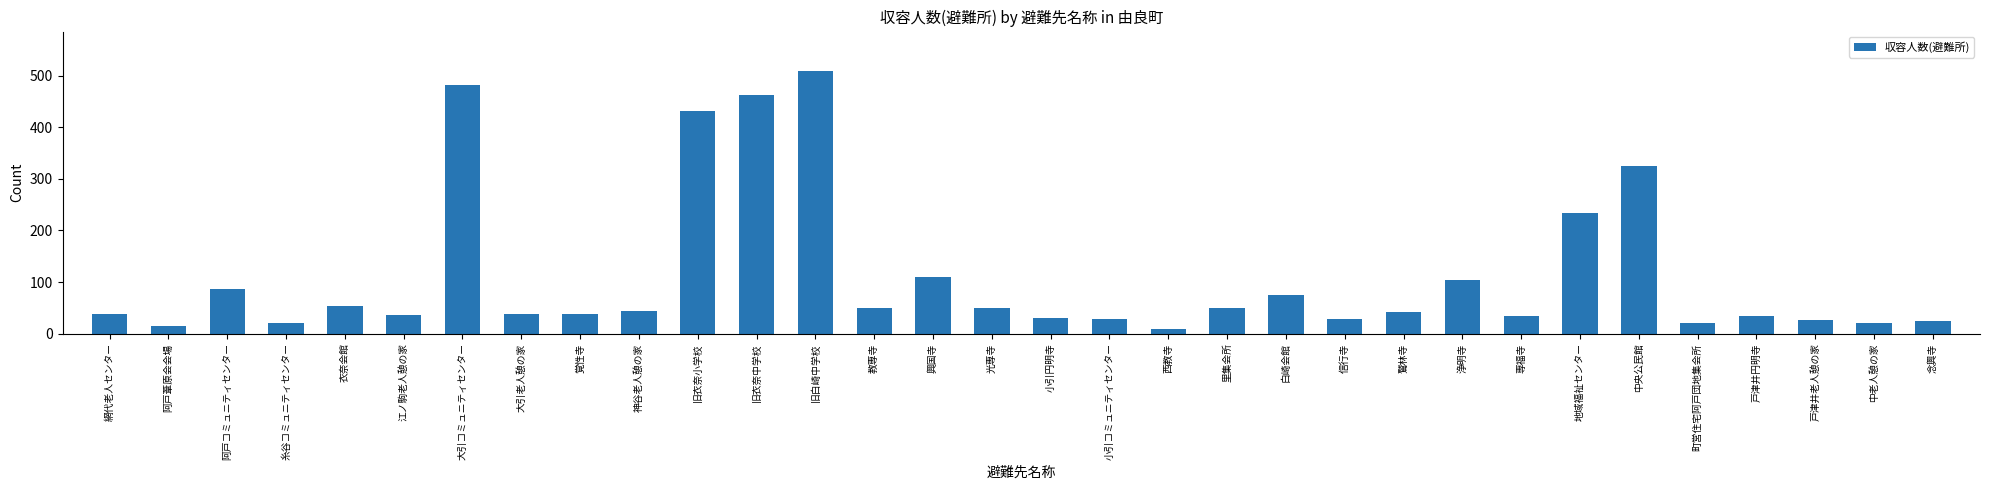

What is the label of the 19th bar from the right?

教専寺